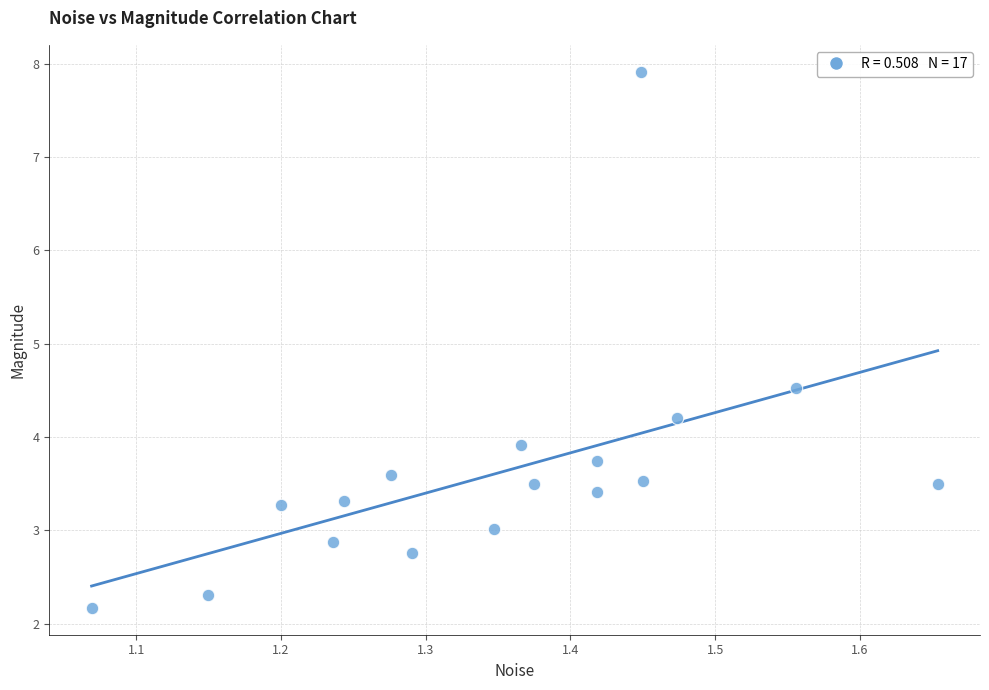

What Y value in the scatter plot is closest to 5?

4.5